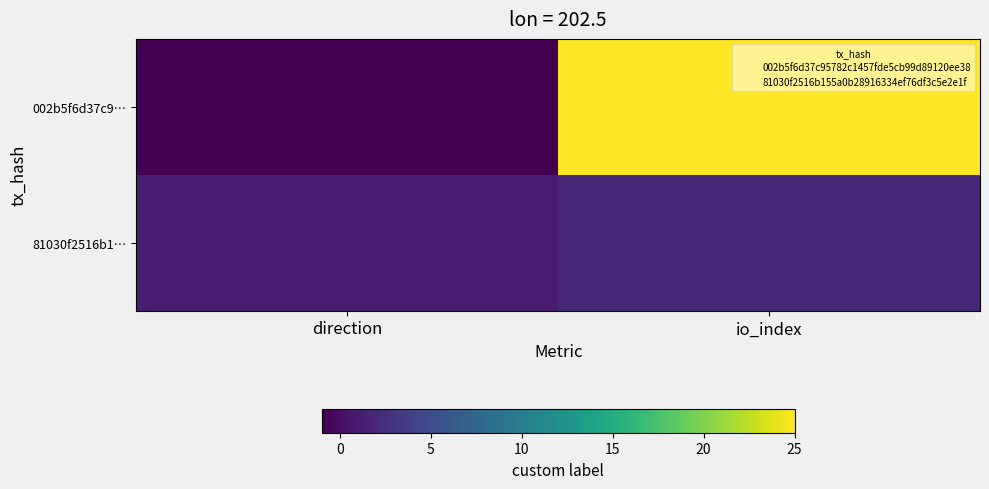

At which category does the chart reach its minimum across all series?

direction